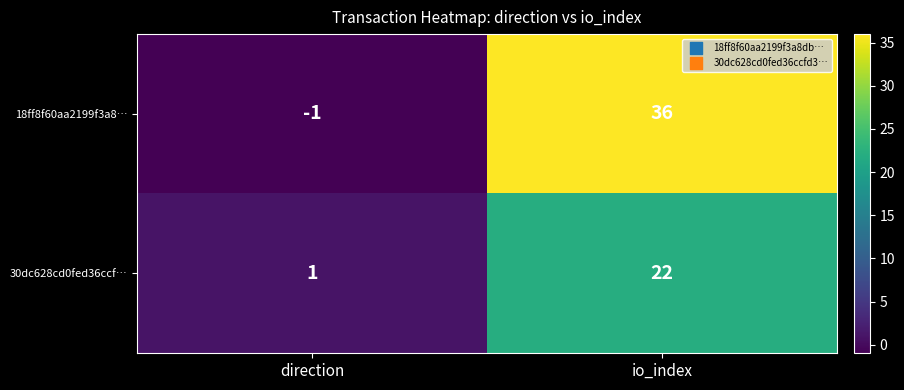

Which label corresponds to the smallest value in the chart?

direction